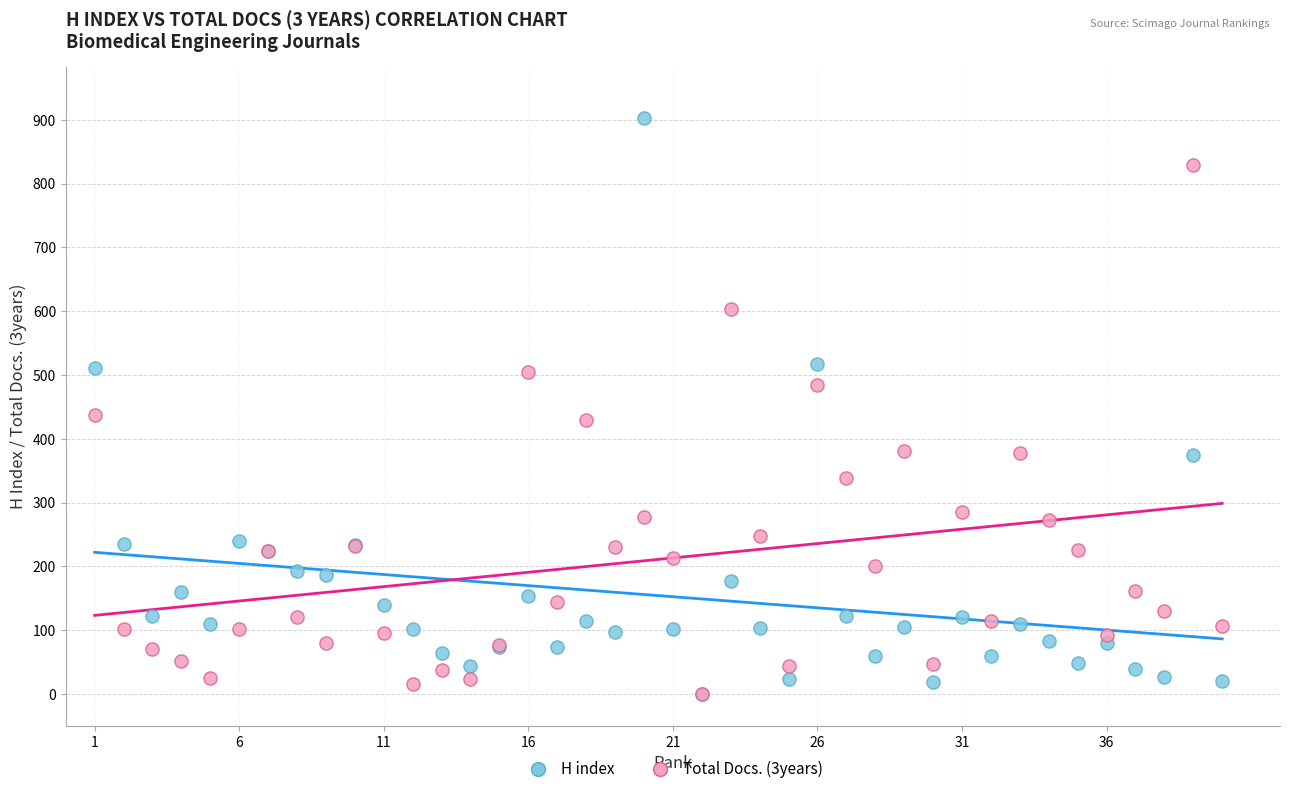

Which series has the largest Y range (max minus min)?

H index